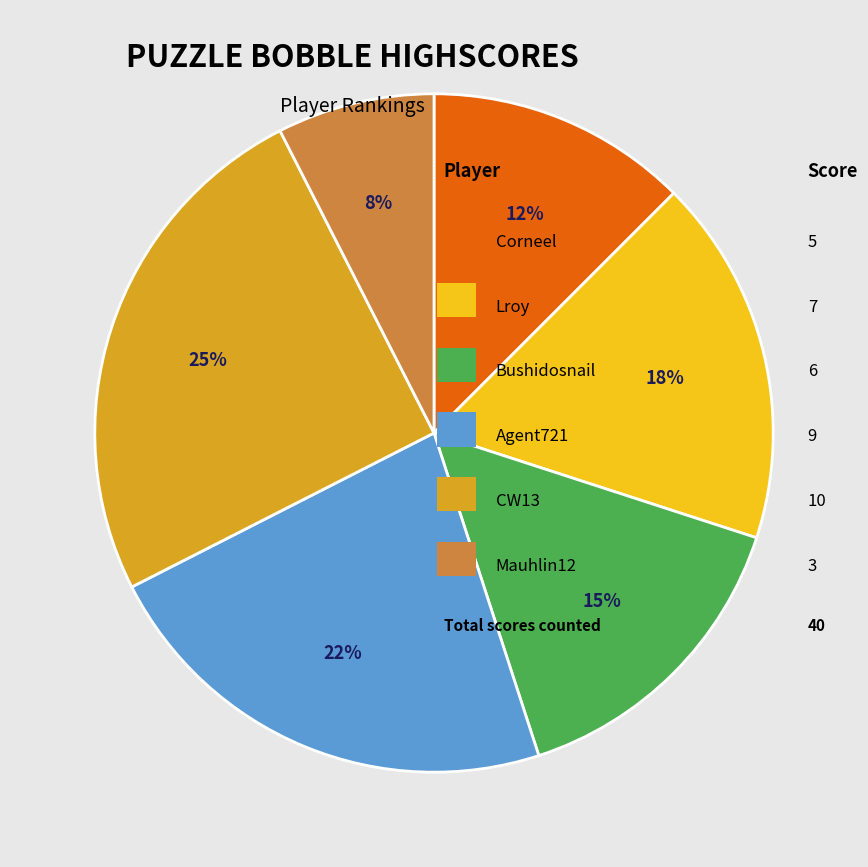

Does any single category account for the majority?

No